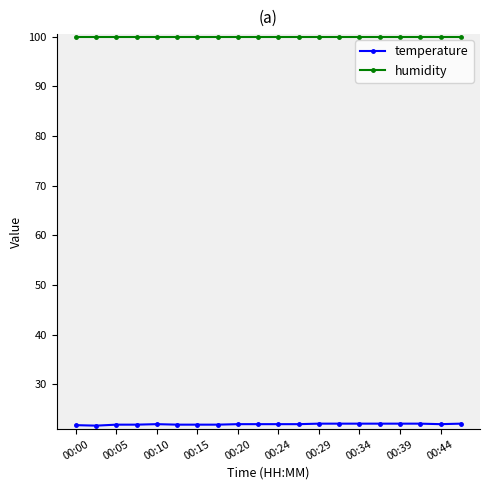

What is the value of the temperature point at the 16th from the left?

22.1